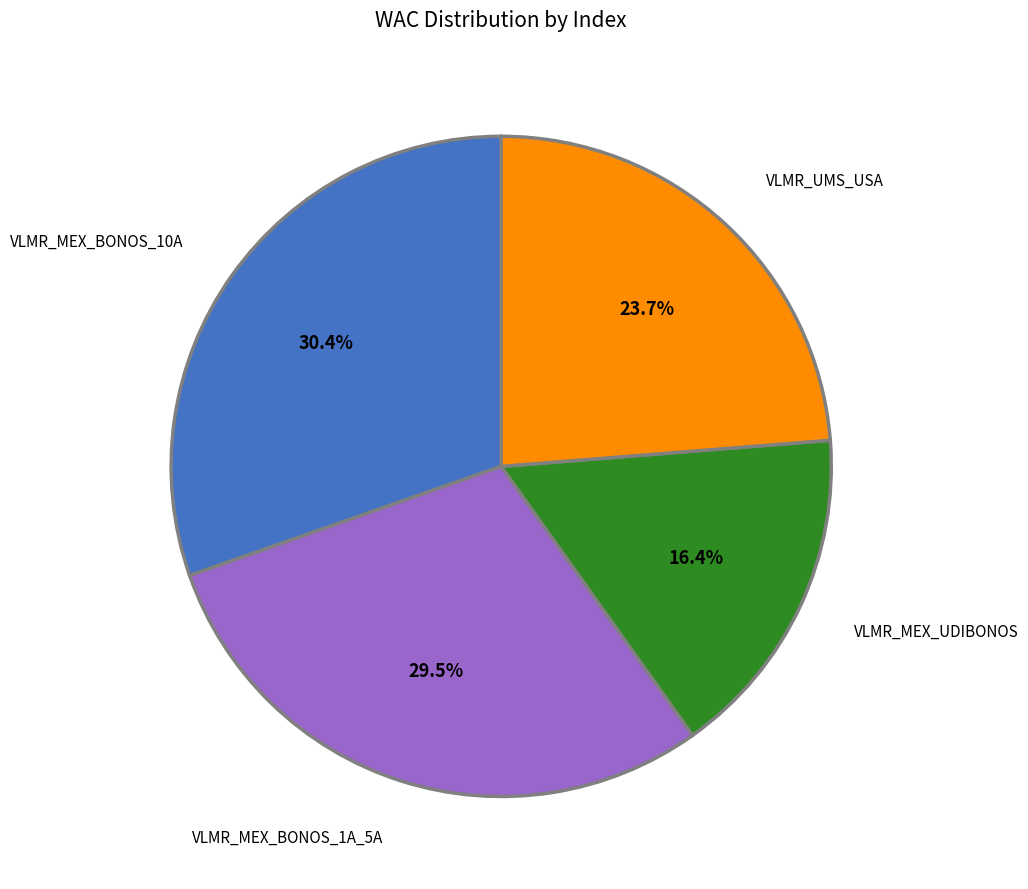

To the nearest percent, what portion does VLMR_MEX_UDIBONOS represent?

16%